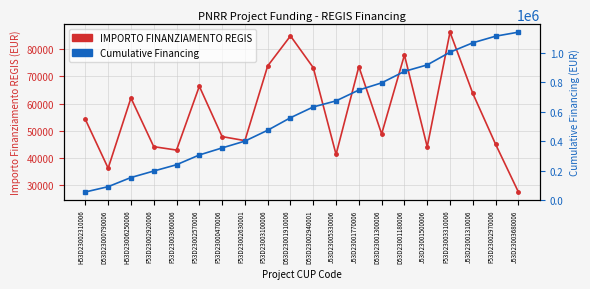

Where is IMPORTO FINANZIAMENTO REGIS nearest to the value 56856?

H53D23002310006